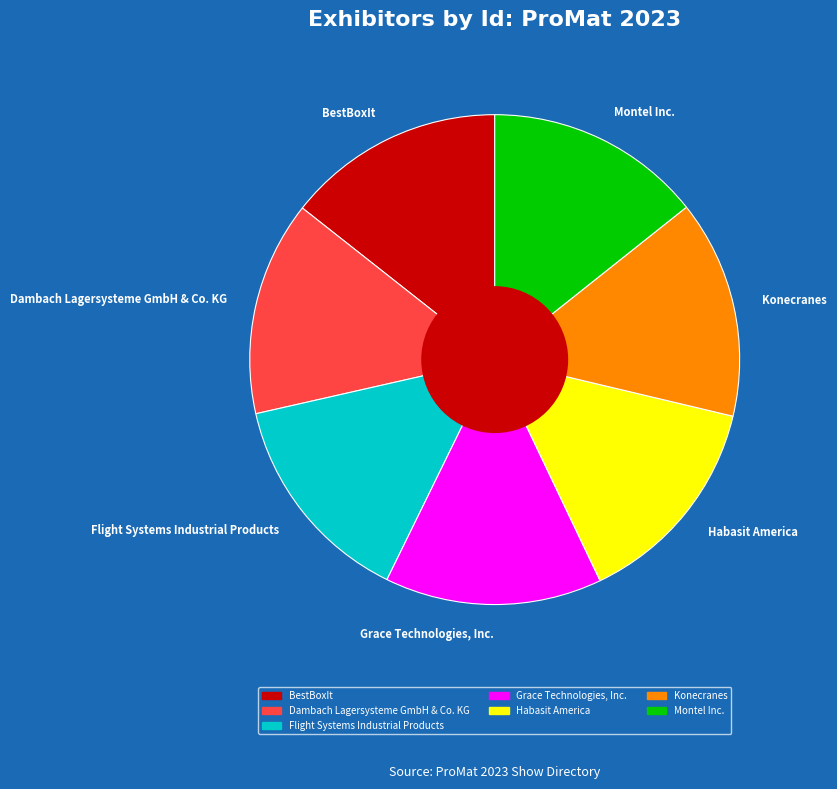

The Konecranes slice represents 14% of the pie. True or false?

True